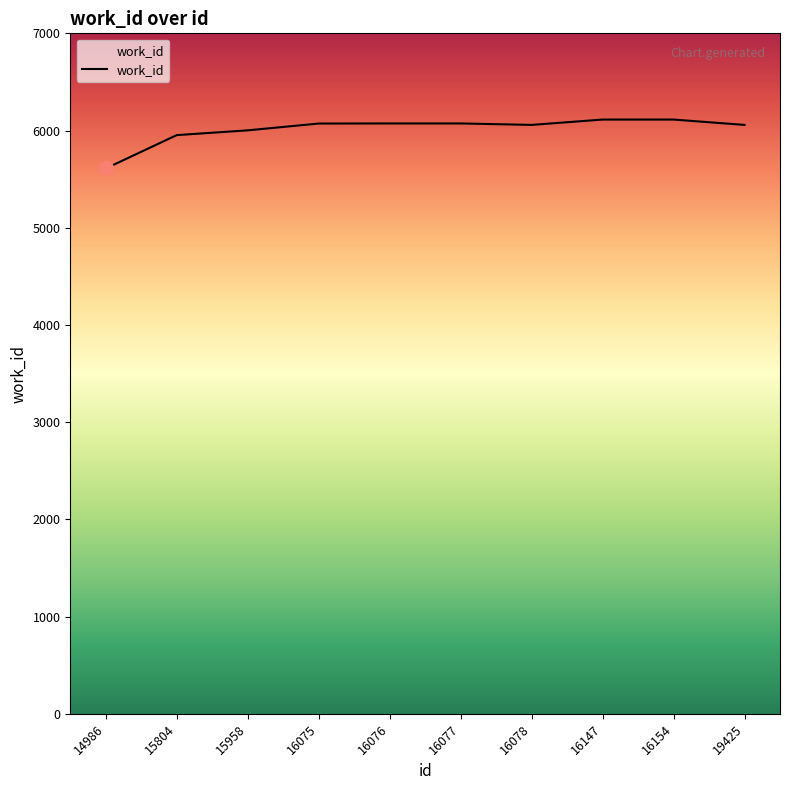

True or false: the data shows 6058 at 16078.

True